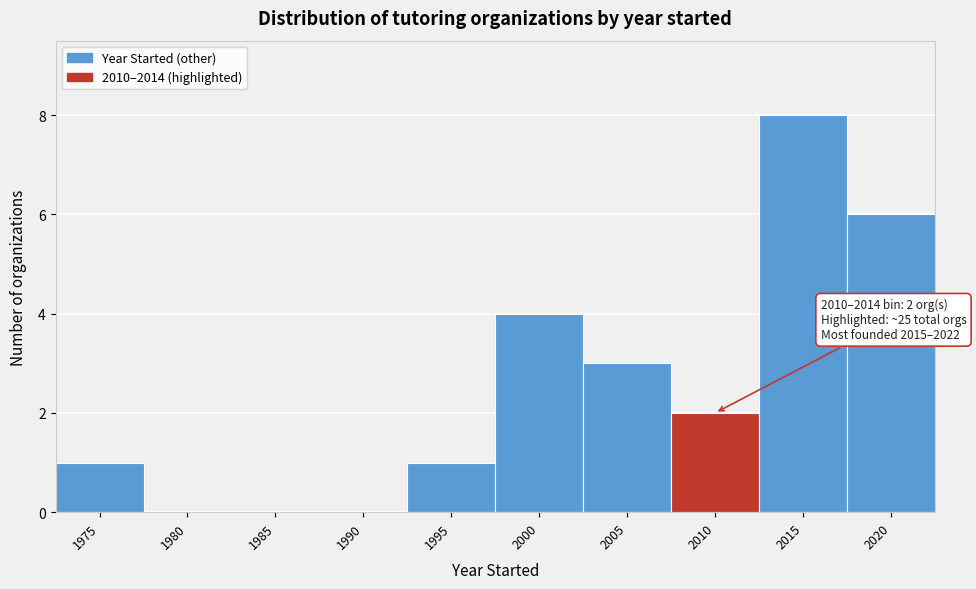

Reading right to left, extract all data points from this chart.

2020=6	2015=8	2010=2	2005=3	2000=4	1995=1	1990=0	1985=0	1980=0	1975=1